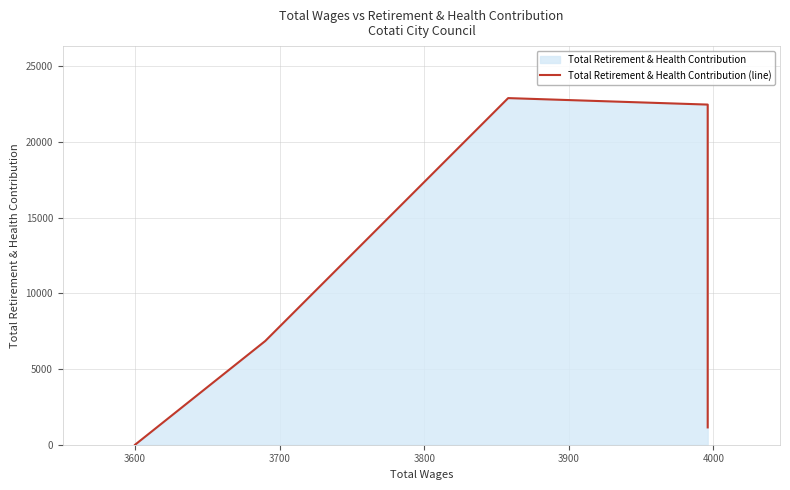

Which has a higher value, 3700 or 3600?

3700